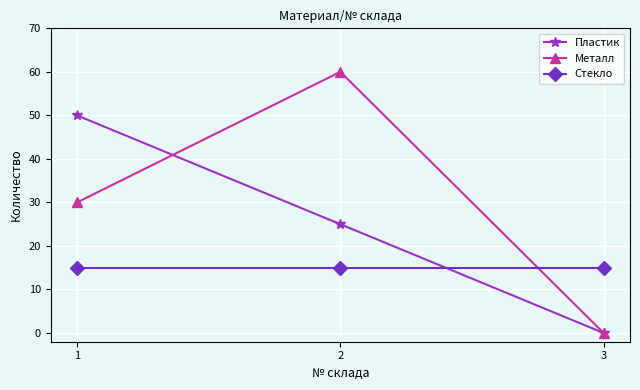

What is the total value across all series at 2?

100